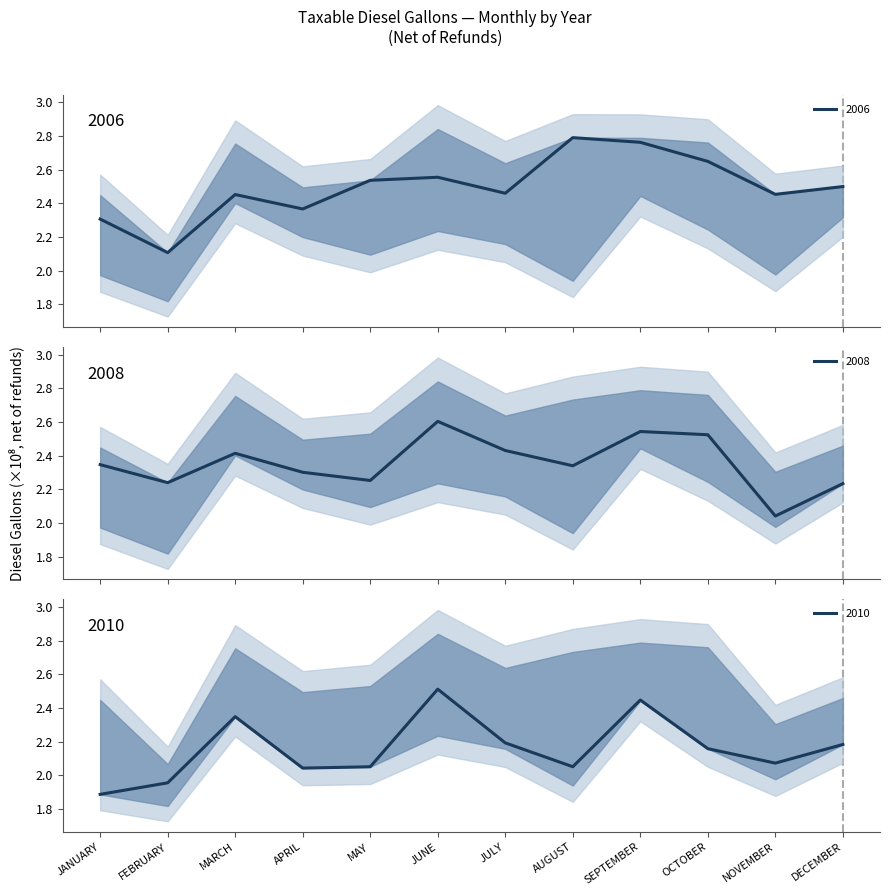

How many interior local peaks does the 2010 series have?

3